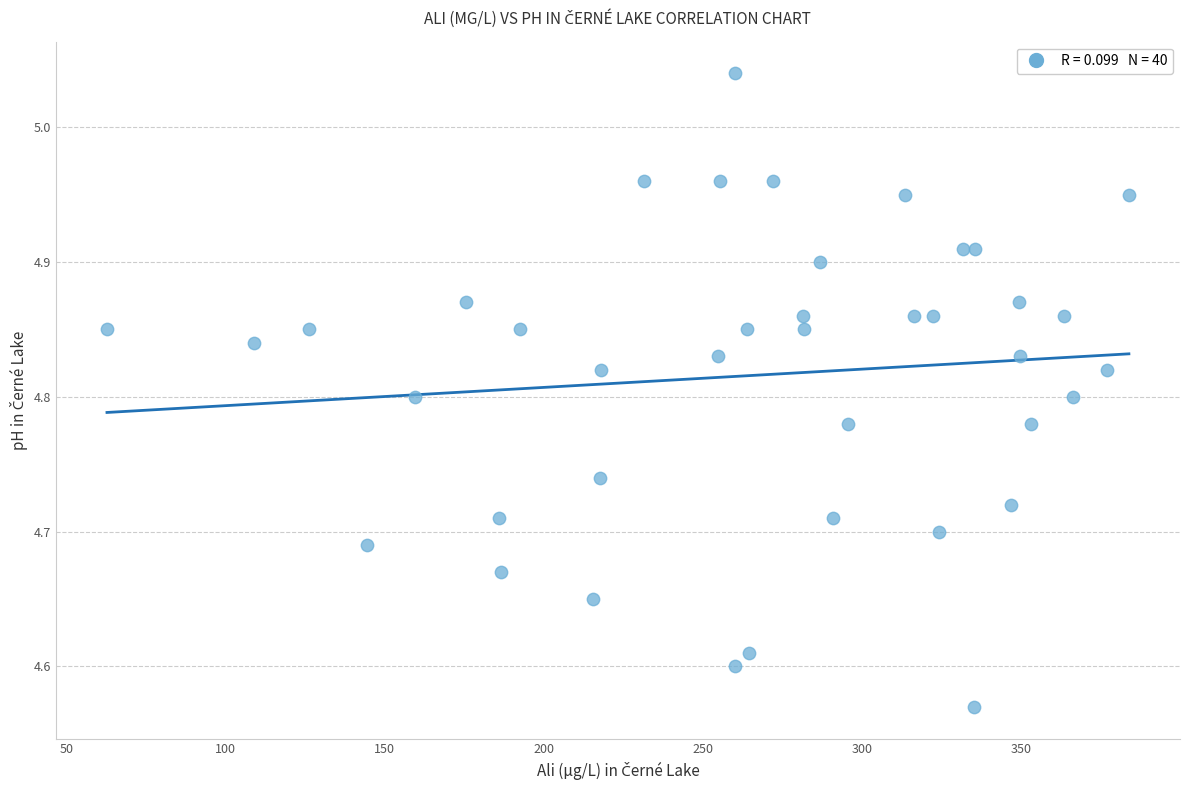

What is the range of Y values (max minus min)?

0.5